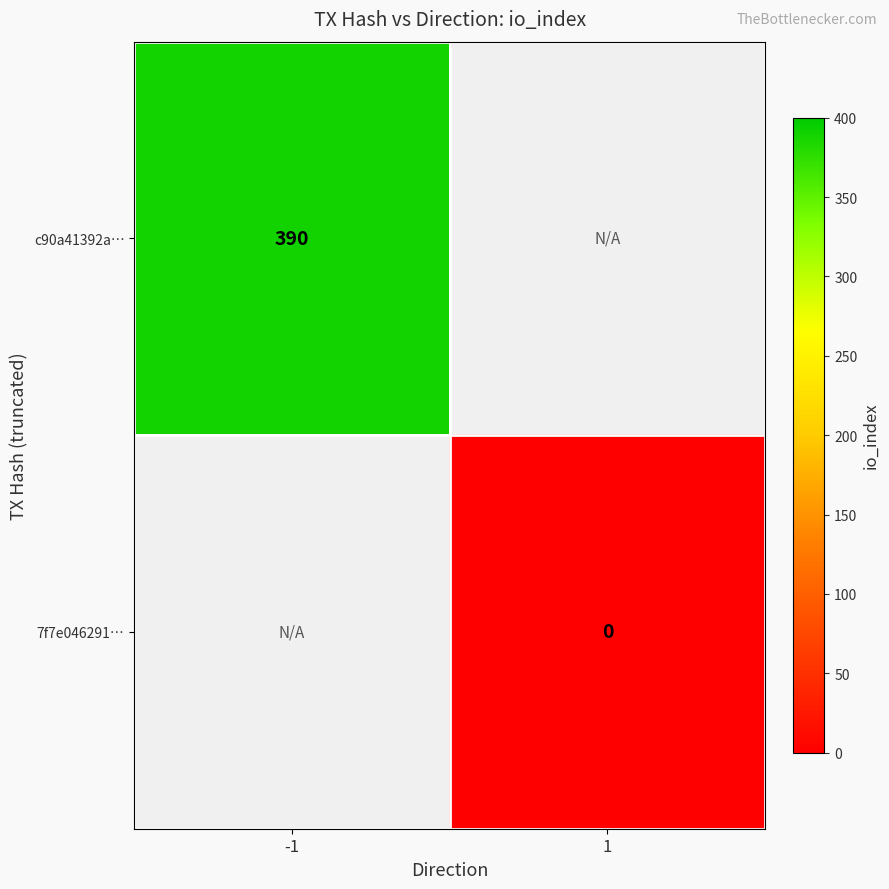

Is it true that c90a41392a… equals 390 at -1?

True